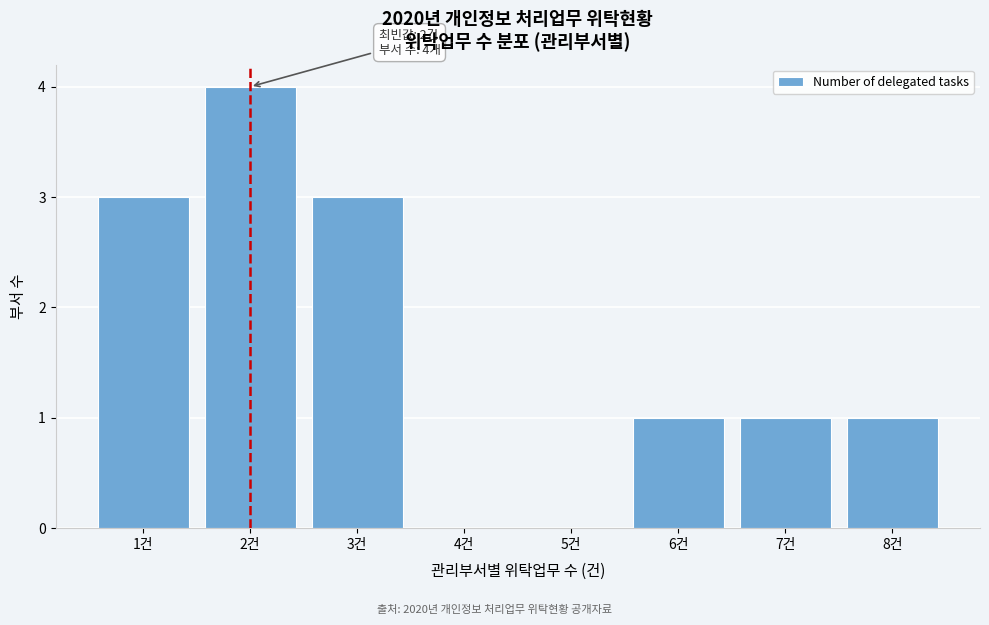

Over which range of the x-axis is the bar tallest?

1.5 to 2.5